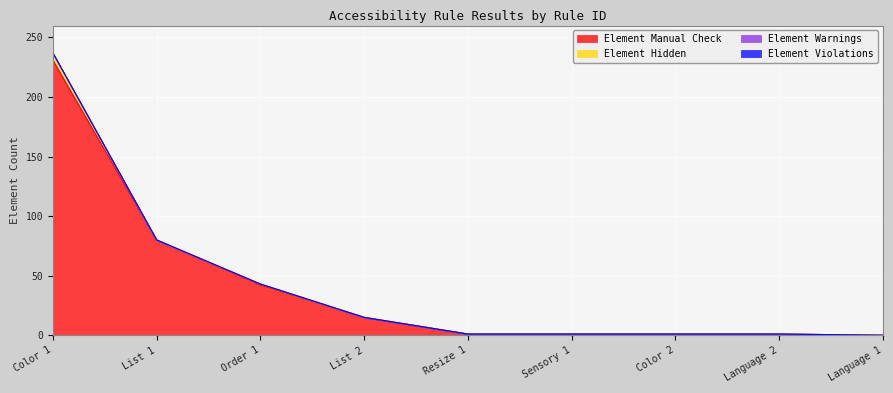

How many data points does each series have?

9